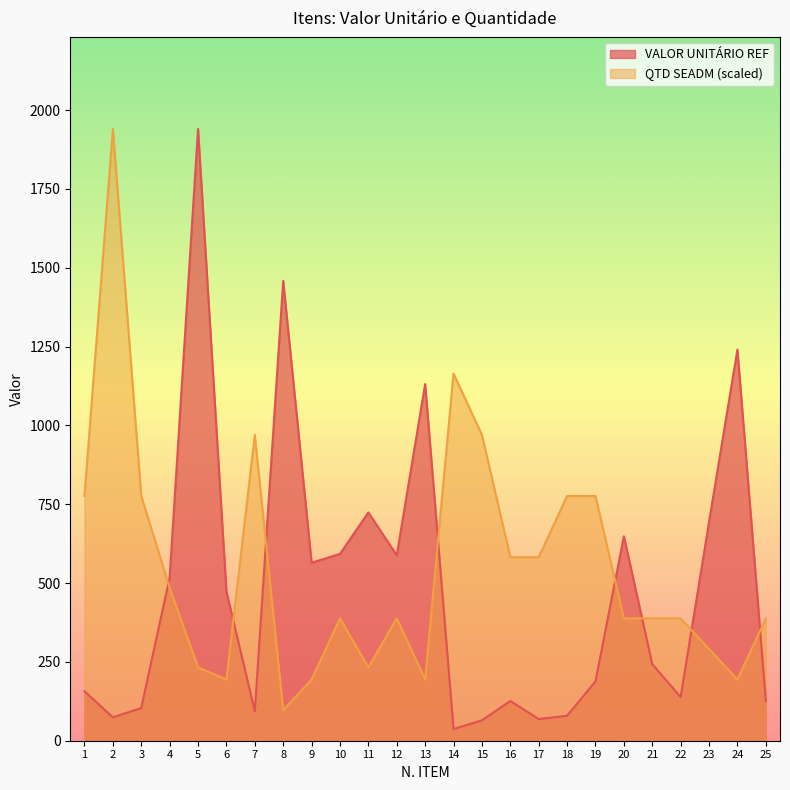

What is the difference between the second highest and minimum values in the QTD SEADM series?

1067.0